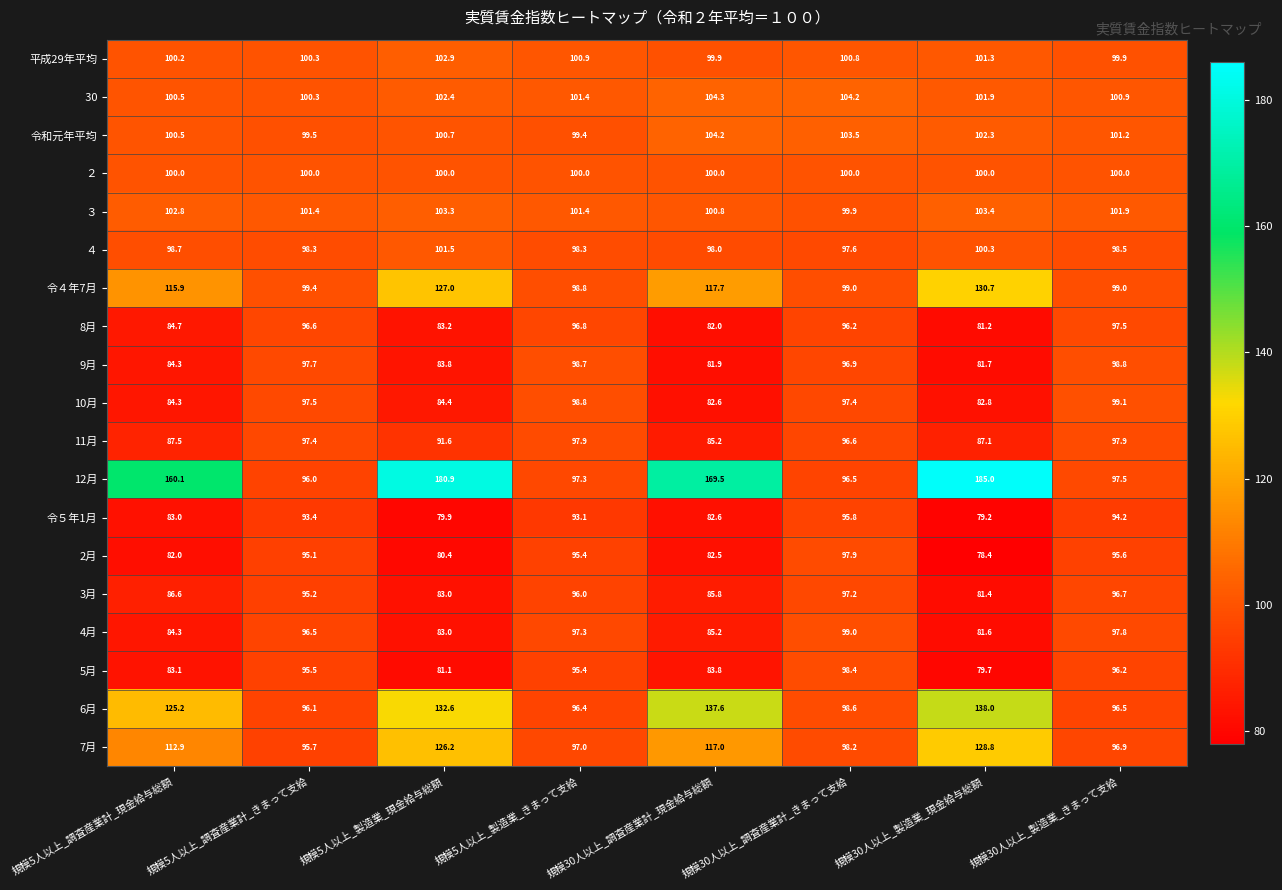

True or false: 12月 has a value of 42.8 at 規模30人以上_調査産業計_きまって支給.

False